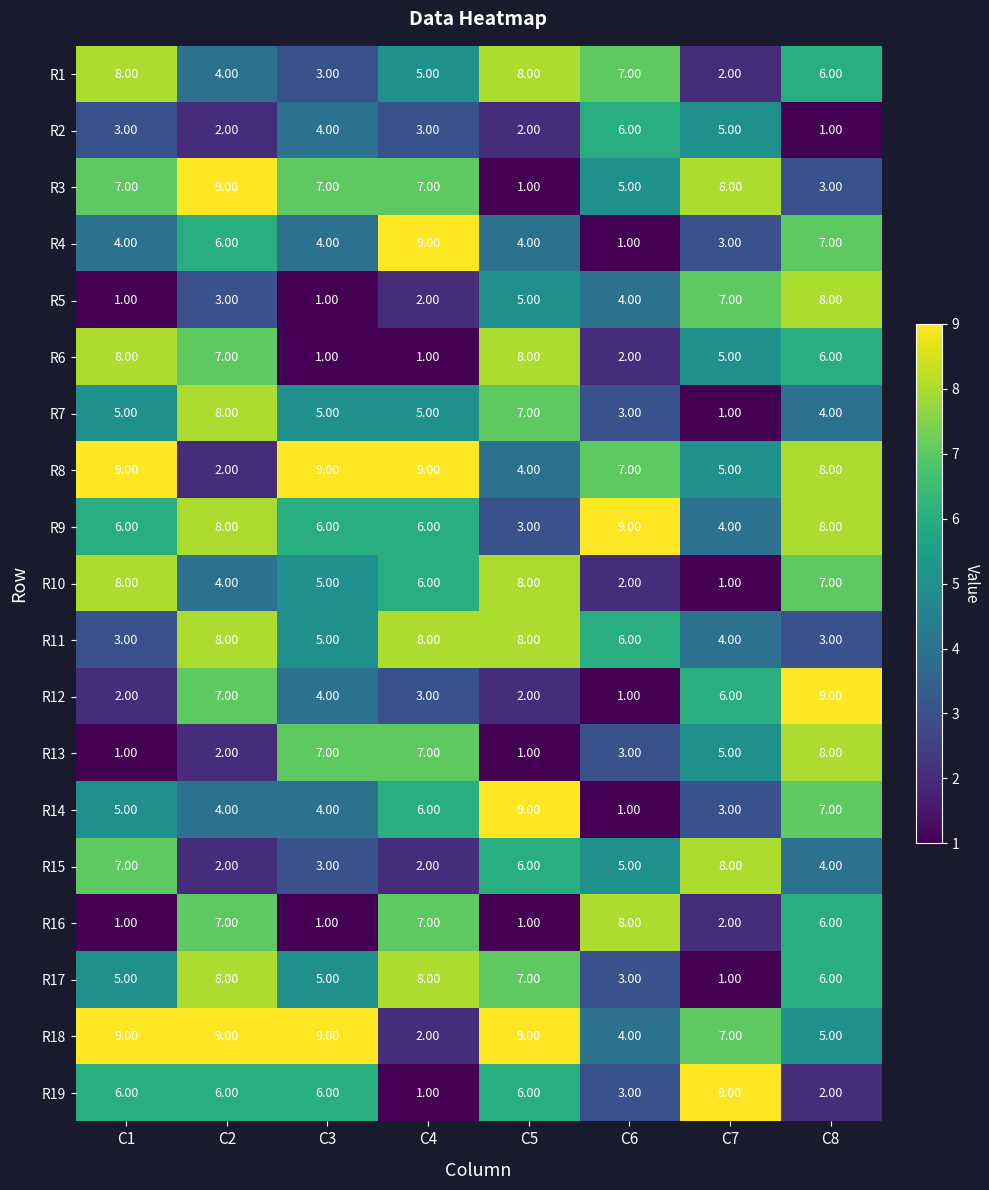

How many distinct data groups are displayed?

19